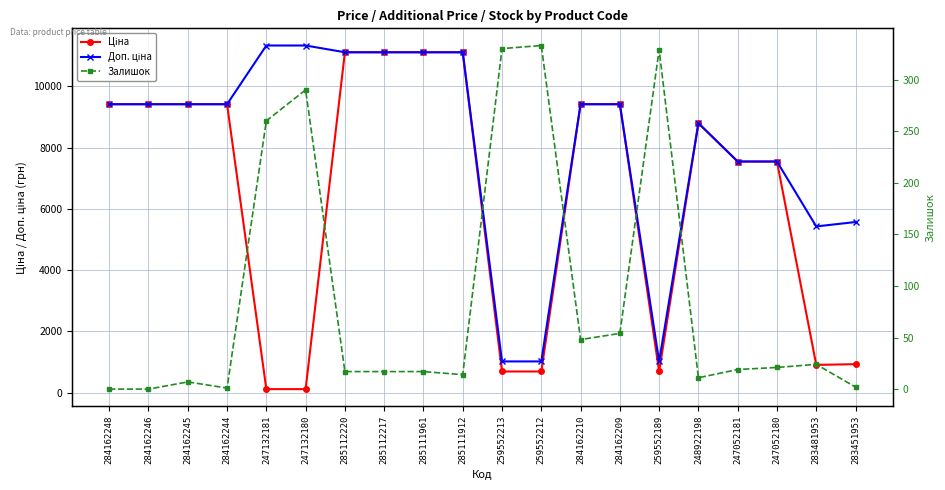

At 285112220, list the series in order from smallest to largest.

Залишок, Ціна, Доп. ціна